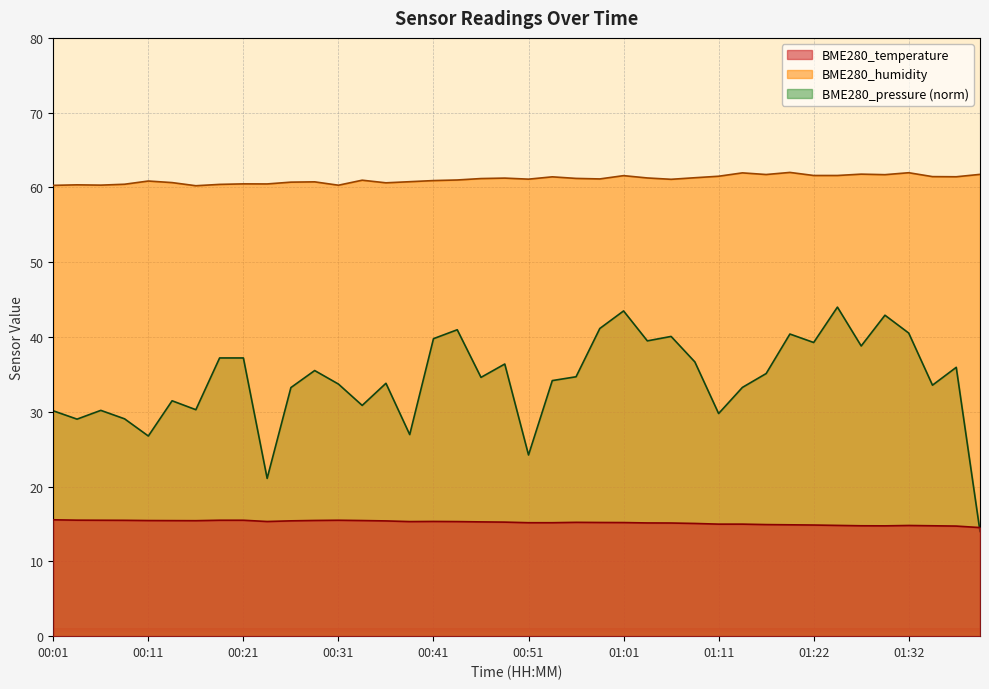

At which category does BME280_pressure reach its first local peak?

00:06